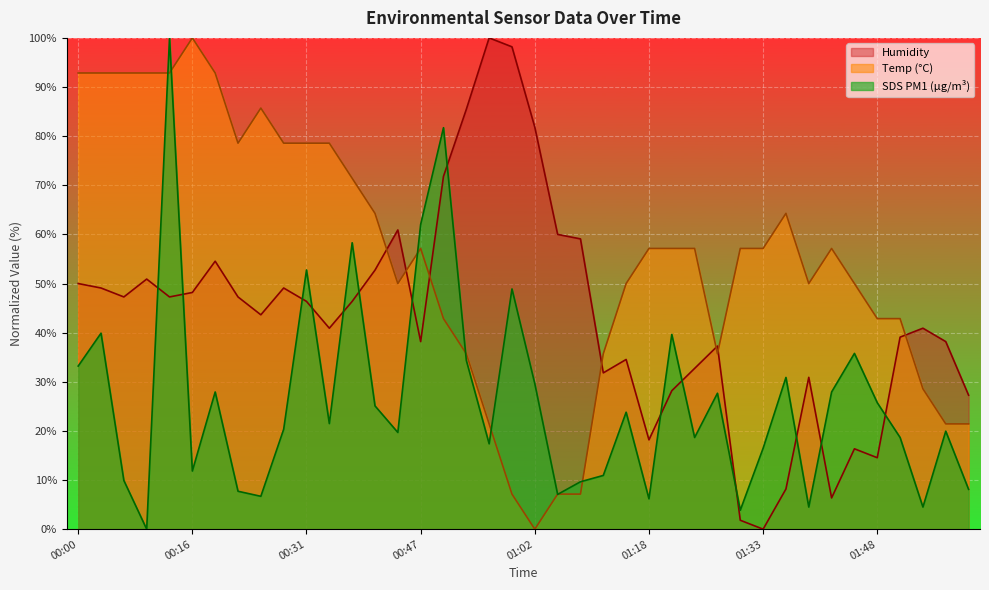

Is it true that Temp equals 22.4 at 01:51?

False